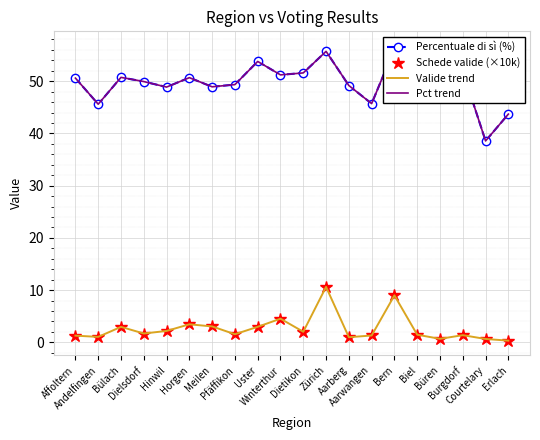

Which label corresponds to the smallest value in the chart?

Erlach